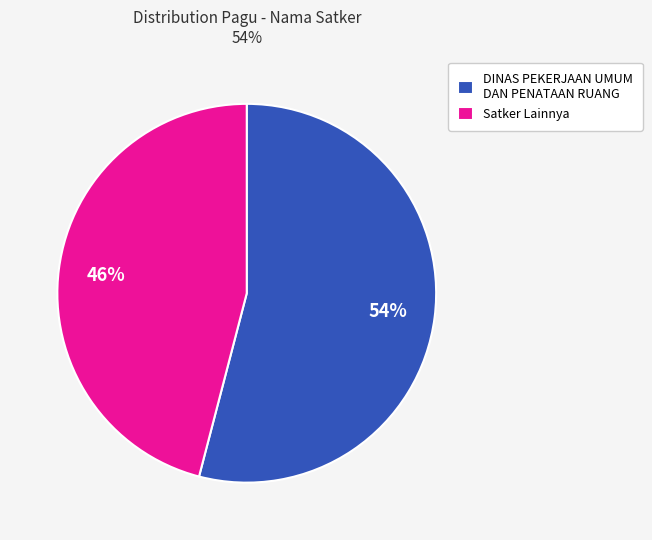

To the nearest percent, what portion does DINAS PEKERJAAN UMUM DAN PENATAAN RUANG represent?

54%